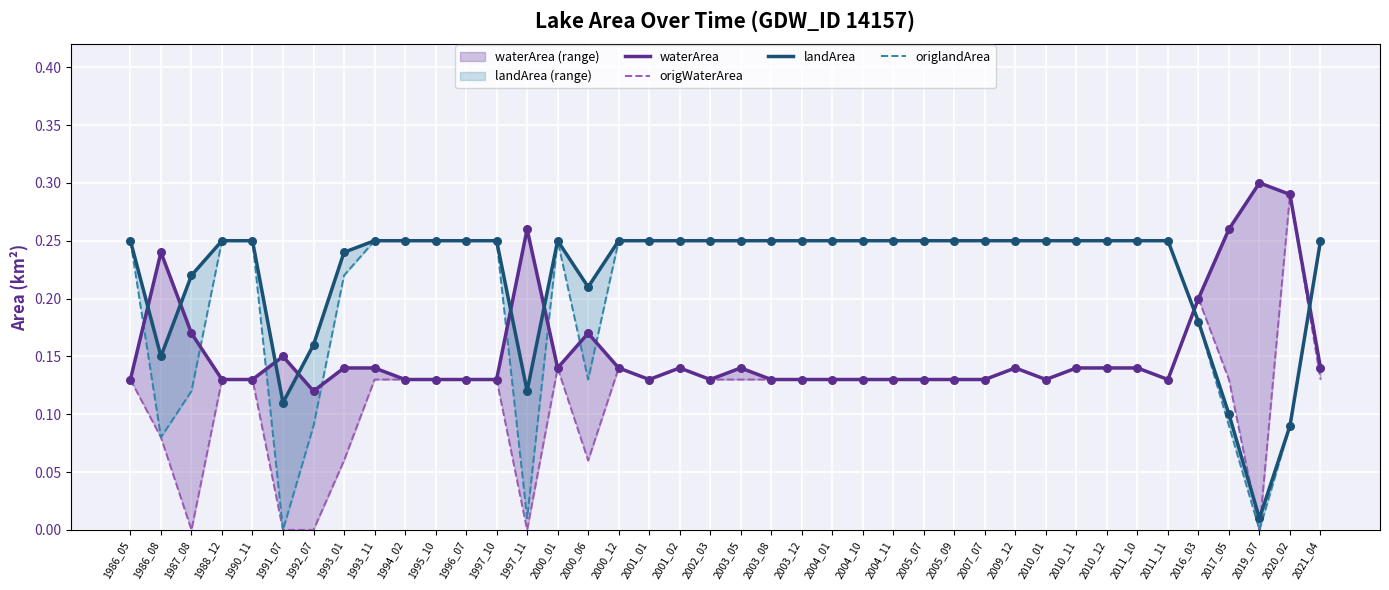

Which series contains the lowest Y value?

origWaterArea